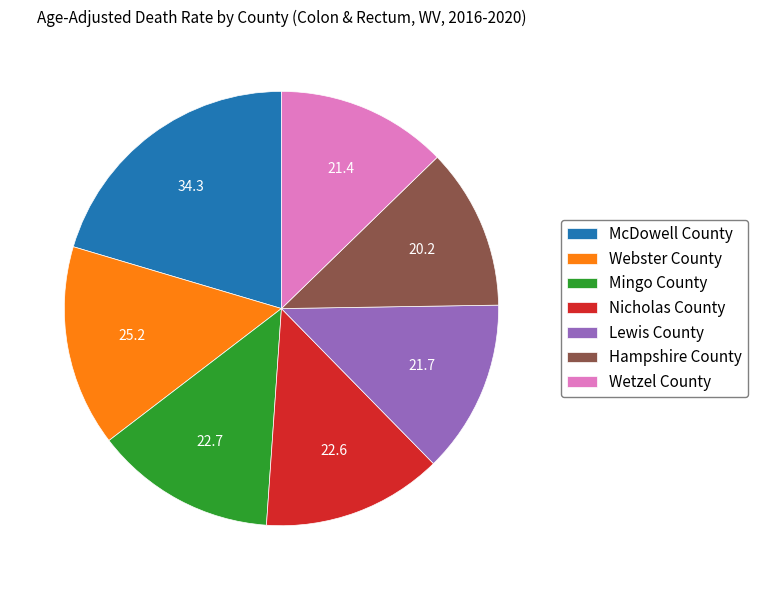

Which has a higher value, Lewis County or Hampshire County?

Lewis County